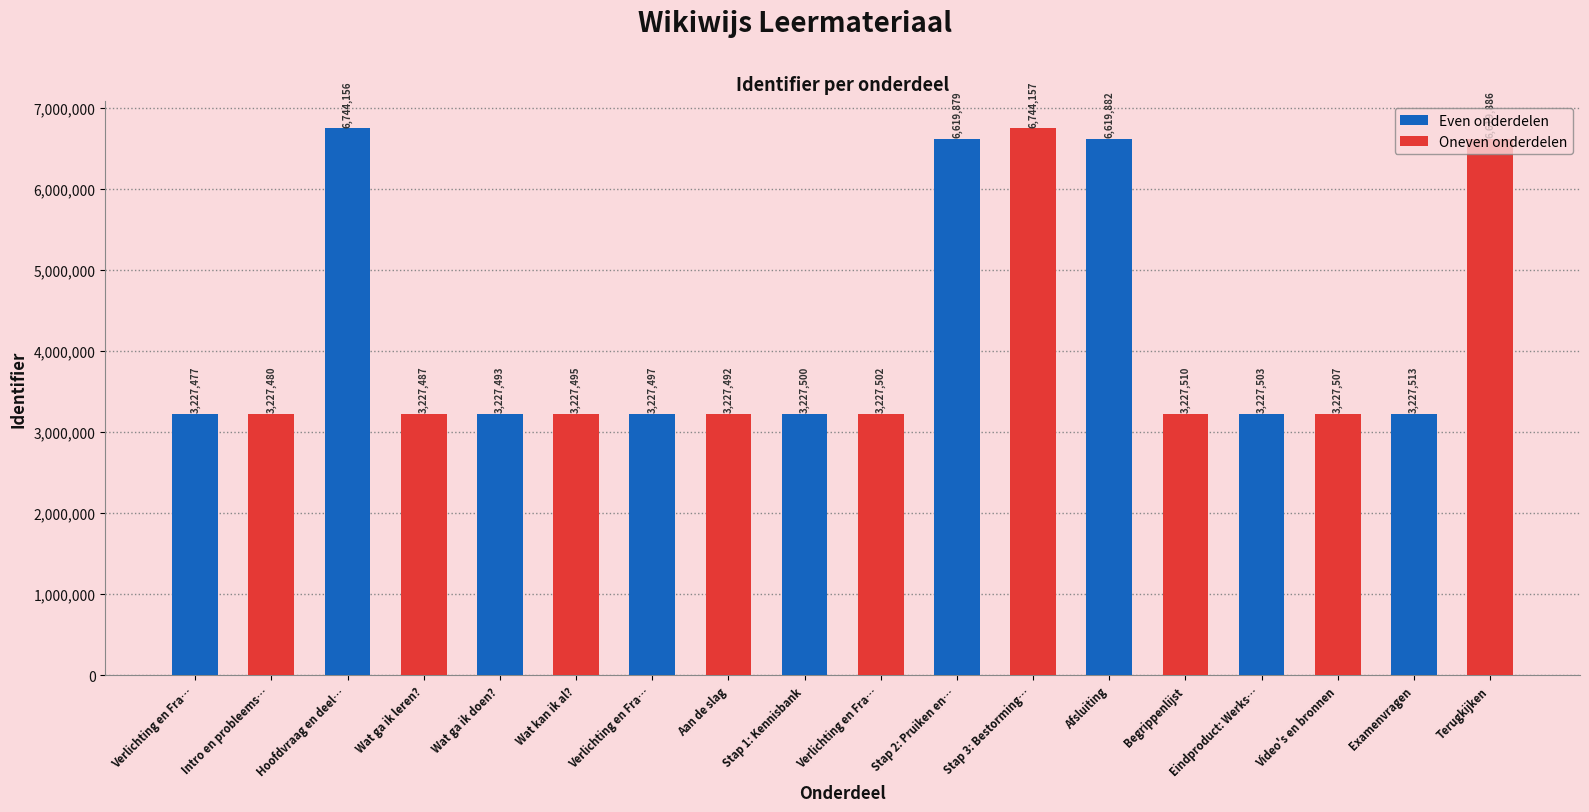

Does the chart contain any negative values?

No